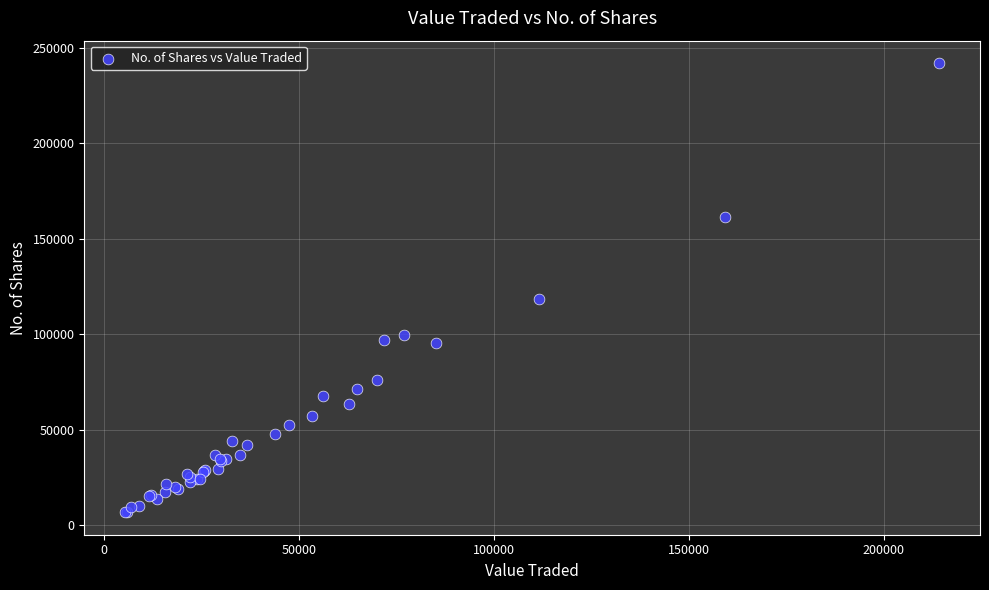

What Y value in the scatter plot is closest to 124303?

118180